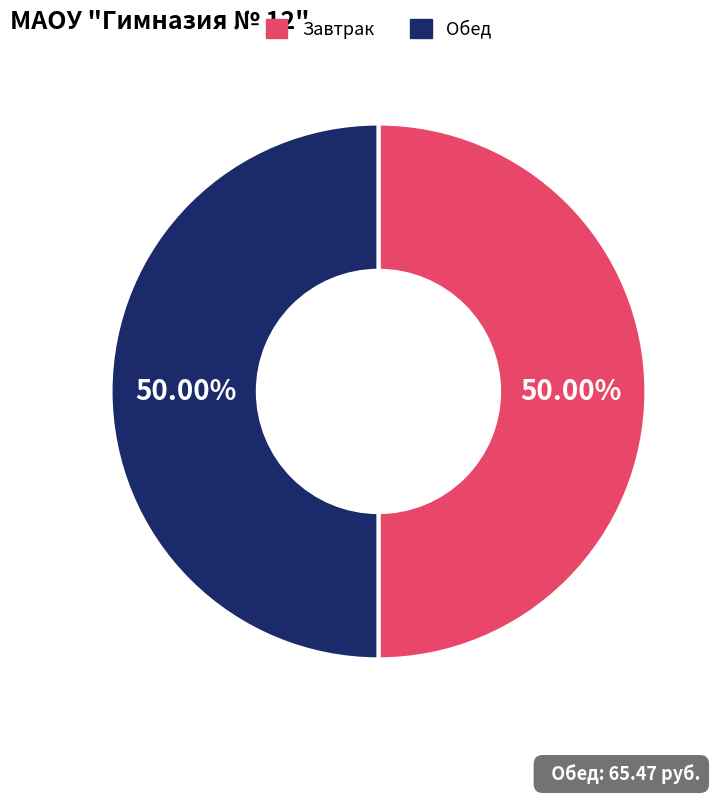

How many segments does this pie chart have?

2